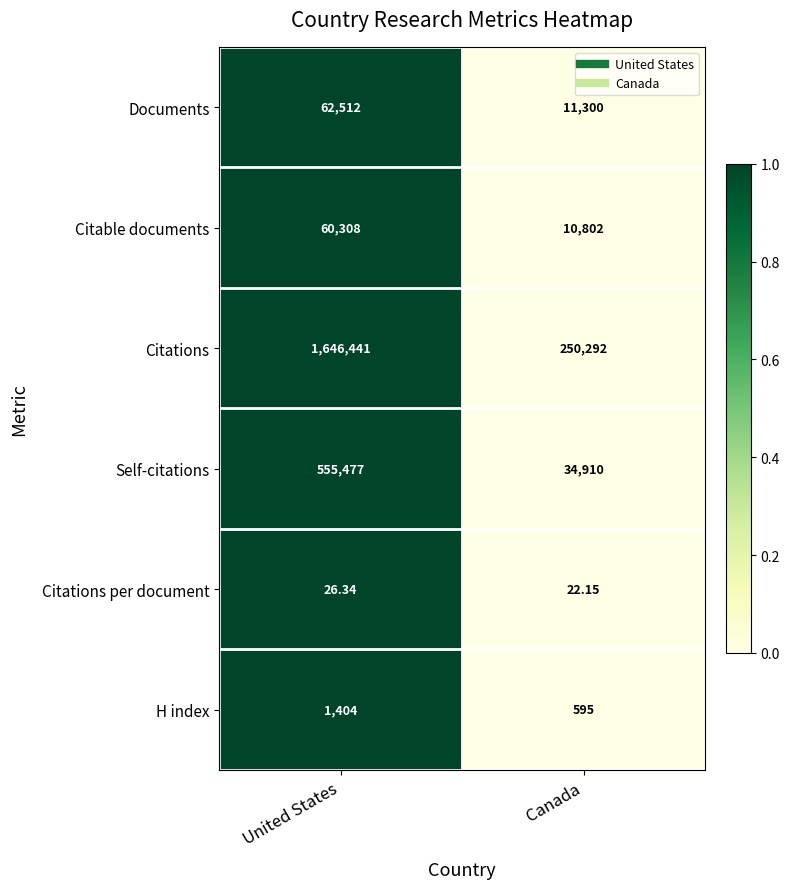

Which series has the widest spread of values?

Citations